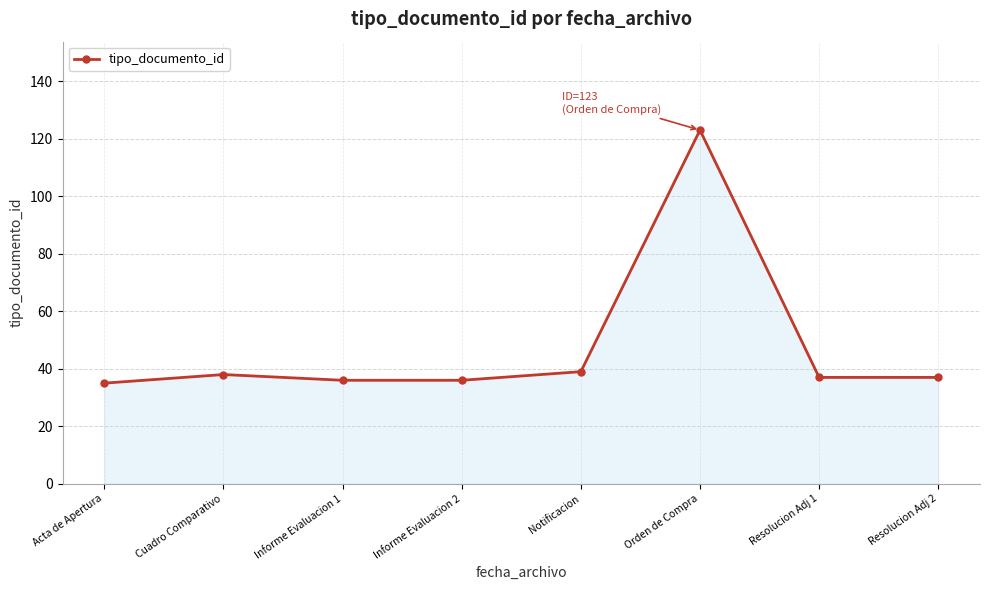

Reading left to right, extract all data points from this chart.

35	38	36	36	39	123	37	37